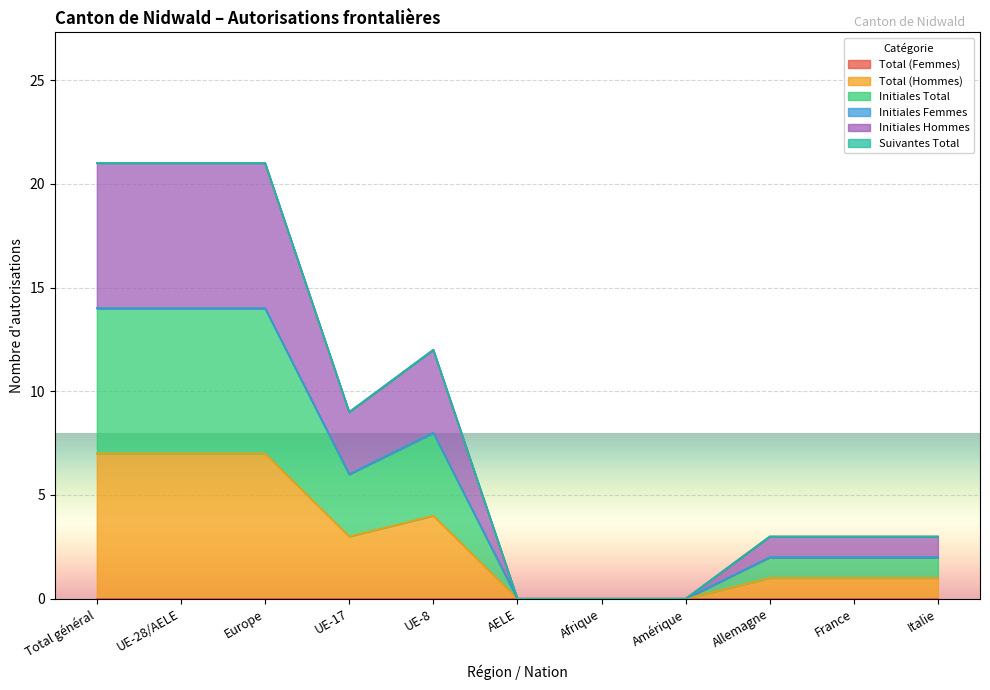

Rank the categories by Total (Hommes) value from highest to lowest.

Total général, UE-28/AELE, Europe, UE-8, UE-17, Allemagne, France, Italie, AELE, Afrique, Amérique